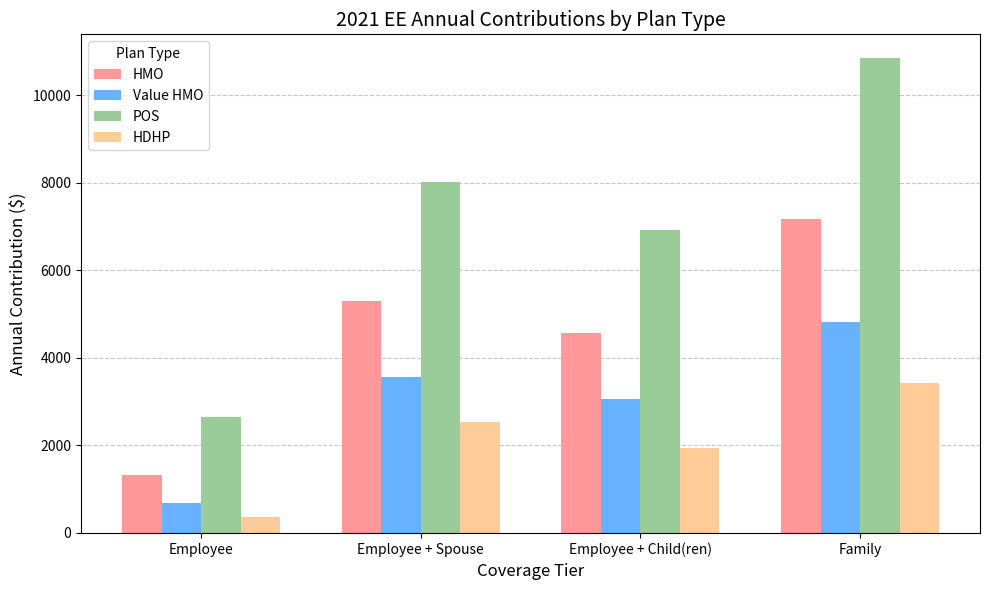

Which series has the largest total across all categories?

POS